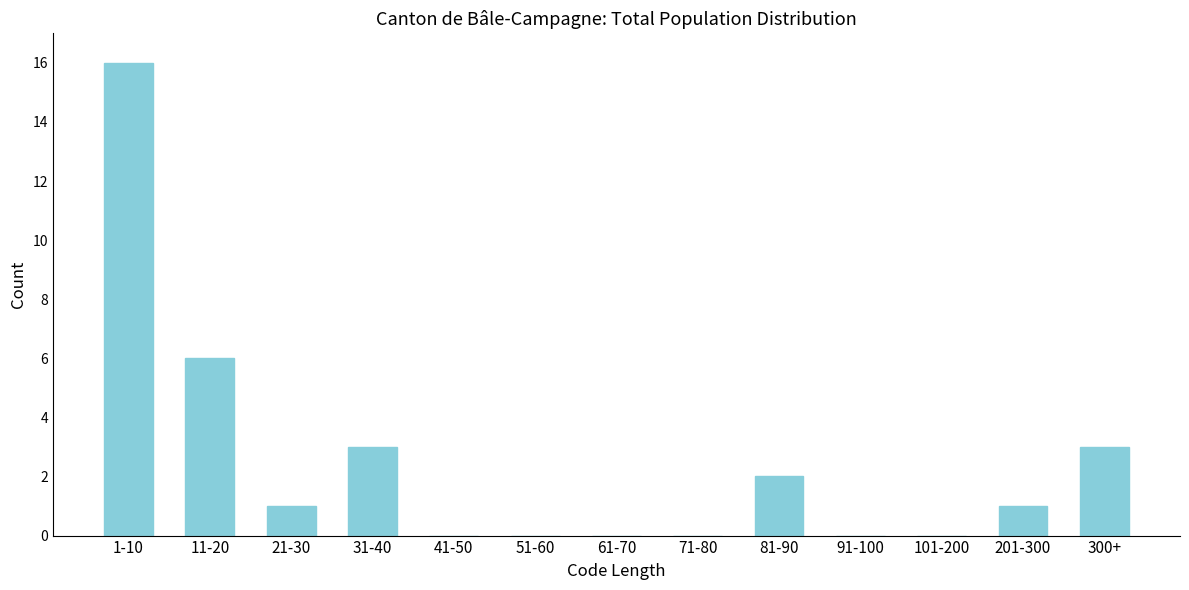

Reading right to left, list all the values displayed in this chart.

300+=3	201-300=1	101-200=0	91-100=0	81-90=2	71-80=0	61-70=0	51-60=0	41-50=0	31-40=3	21-30=1	11-20=6	1-10=16